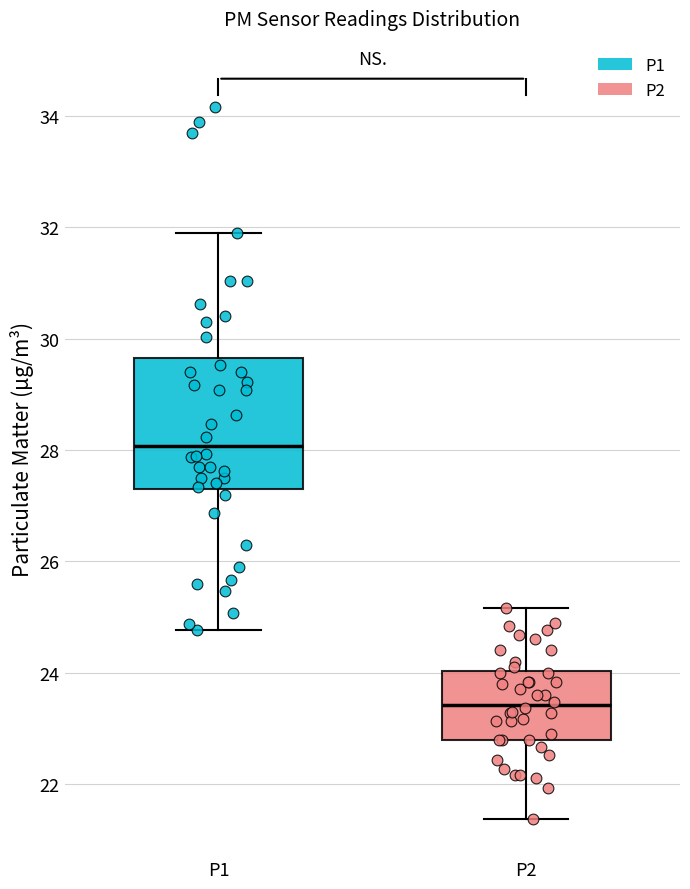

Reading left to right, transcribe this box plot: for each box, give where its median line is, the range the box spans, and where its two whiskers end, as read against the y-axis. The values are not printed on the chart, so give them approximately, as read against the axis.

P1: median 28.0, box 27.2 to 29.6, whiskers 24.8 to 32.0
P2: median 23.4, box 22.8 to 24.0, whiskers 21.4 to 25.2